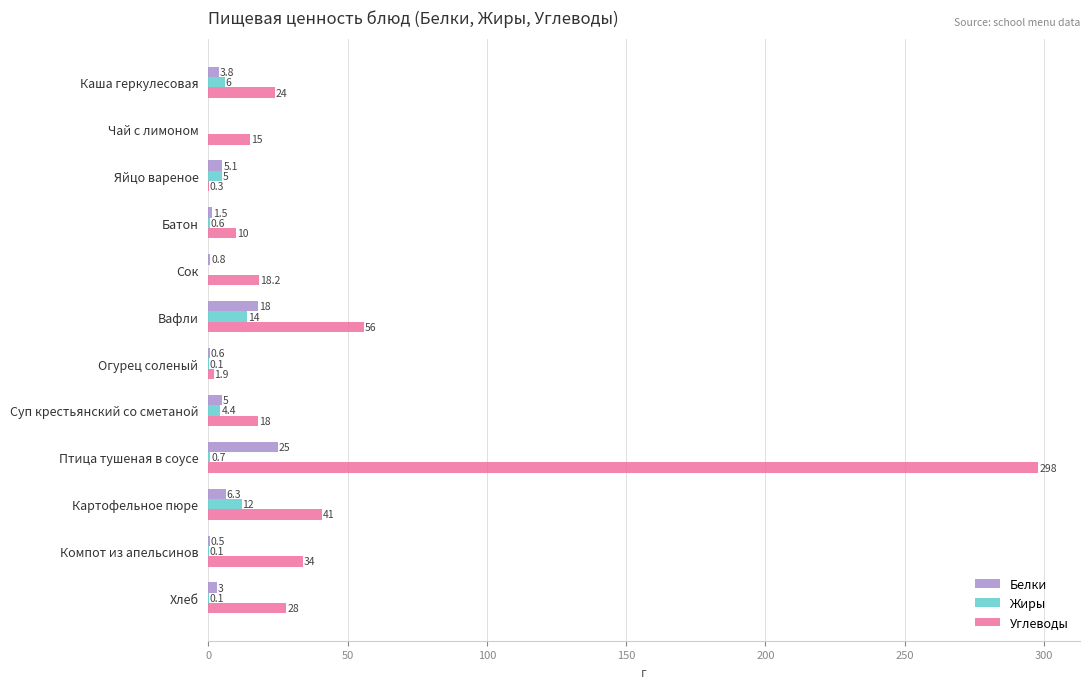

Which category has the highest value in the Углеводы series?

Птица тушеная в соусе